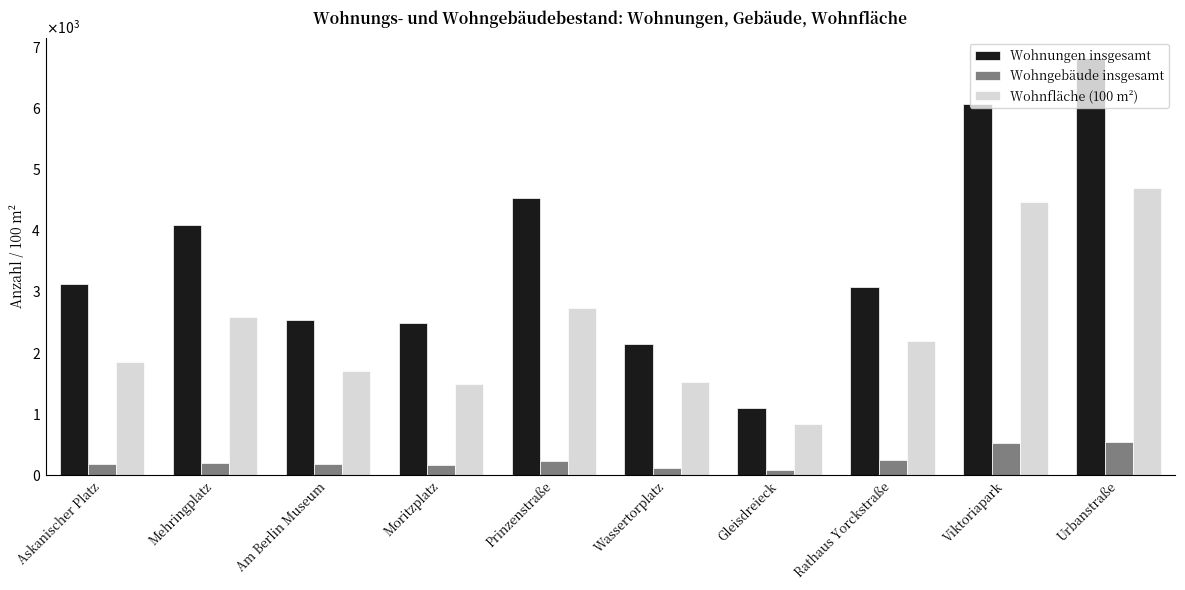

Does the chart contain any negative values?

No